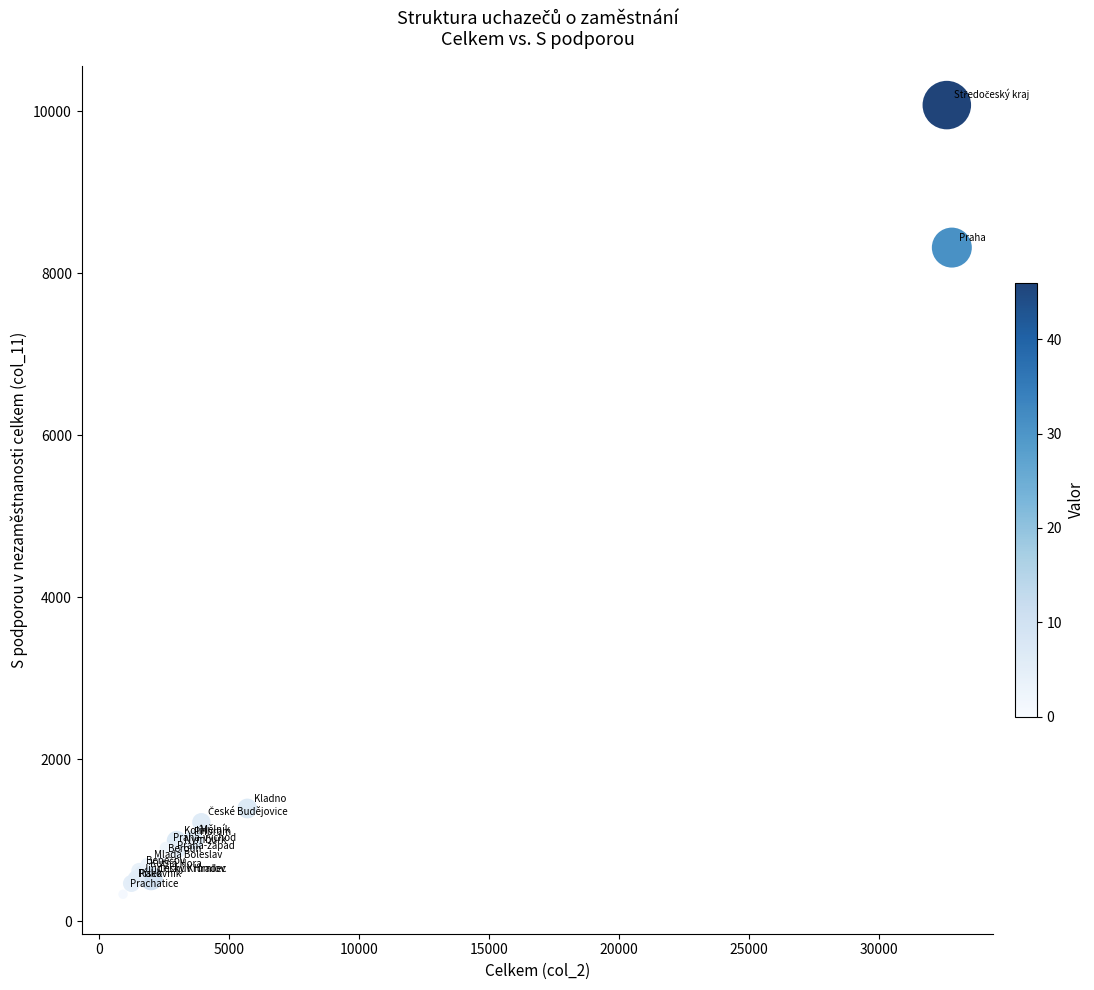

What Y value in the scatter plot is closest to 5202?

8314